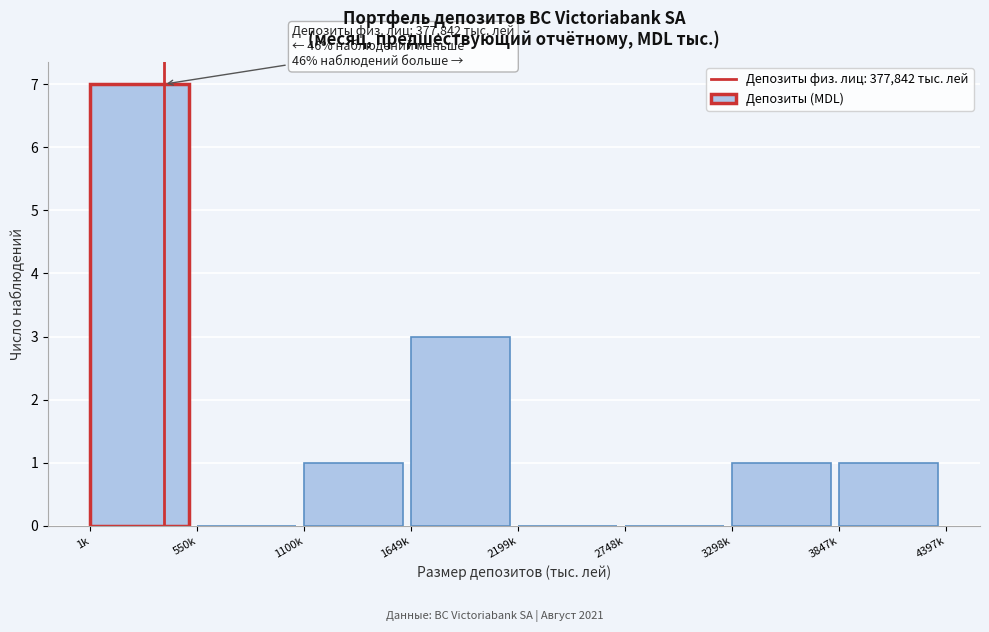

Reading left to right, transcribe all the data shown in this chart.

1k=7	550k=0	1100k=1	1649k=3	2199k=0	2748k=0	3298k=1	3847k=1